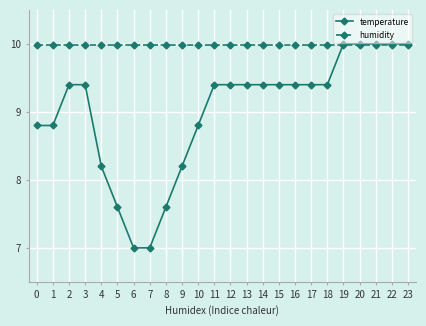

What is the maximum value for humidity?

10.0